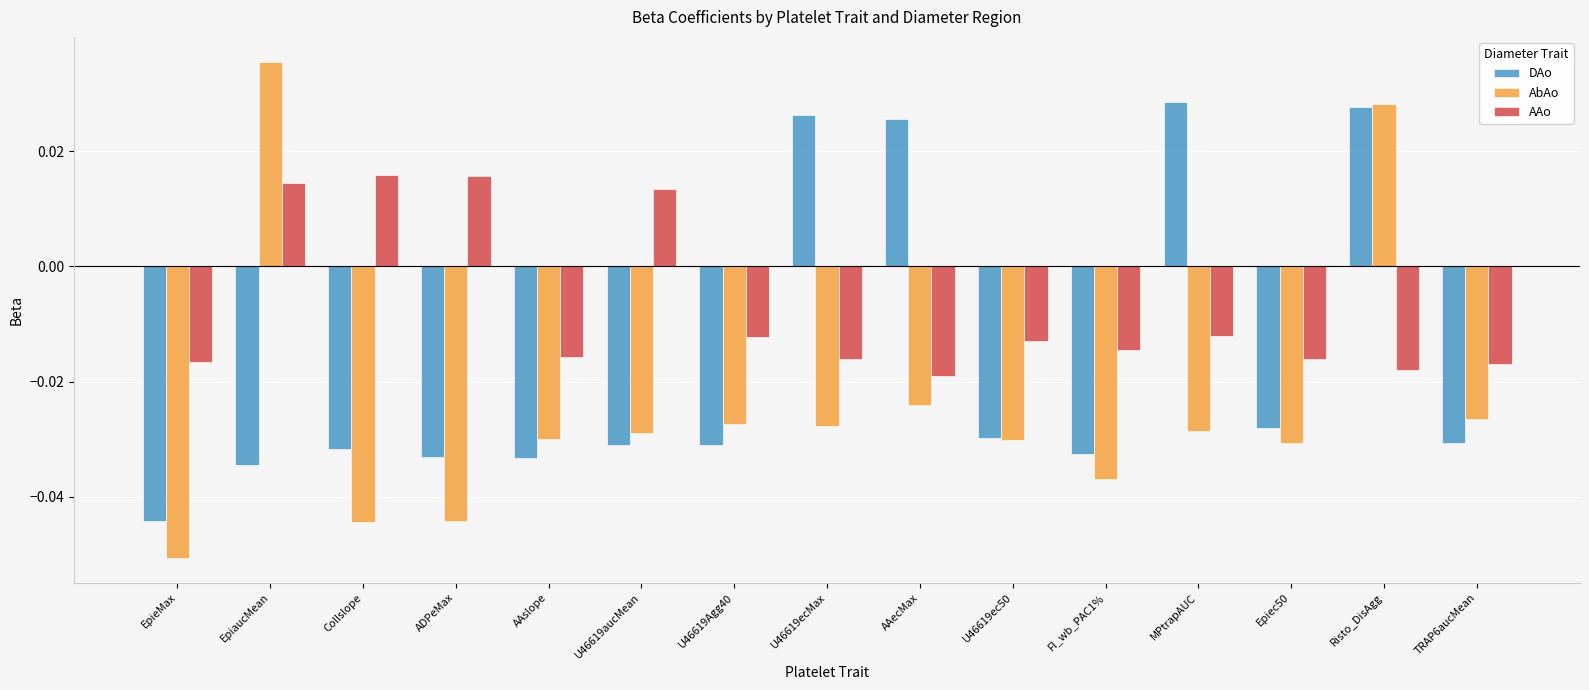

How many negative values does the AbAo series have?

13